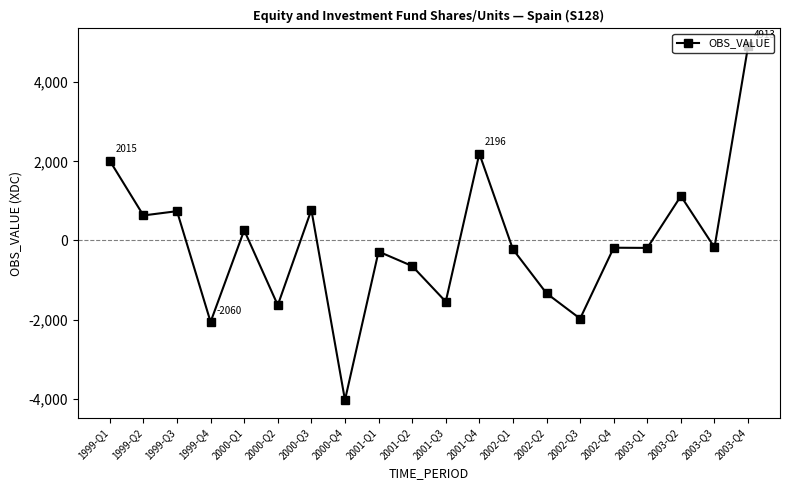

The value at 2000-Q3 is 774. True or false?

True